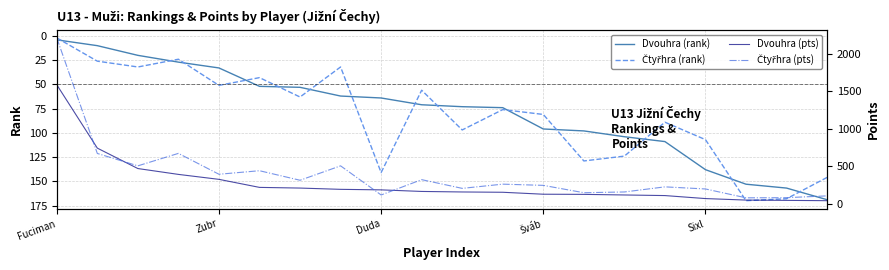

Which category has the highest value across all series?

Fuciman